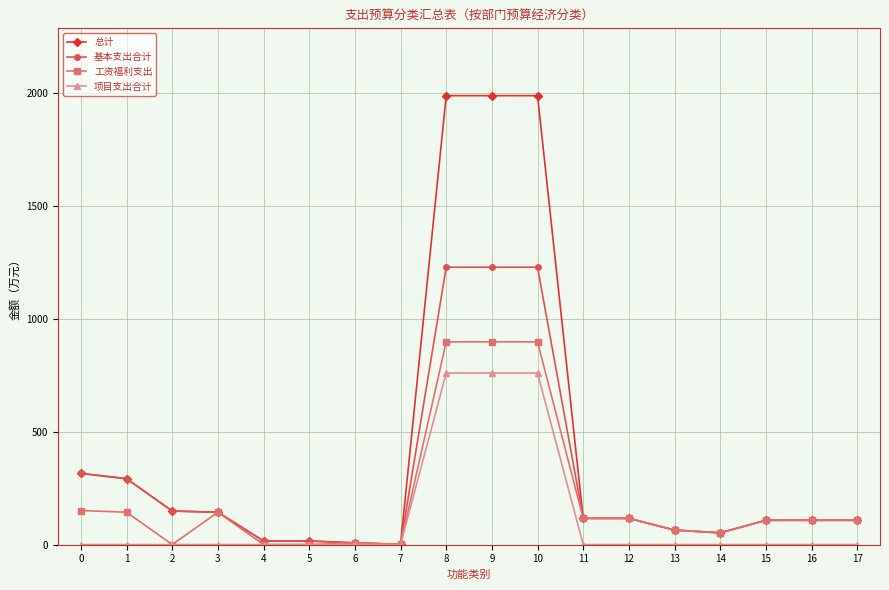

What value does the 工资福利支出 series have at 9?

898.0